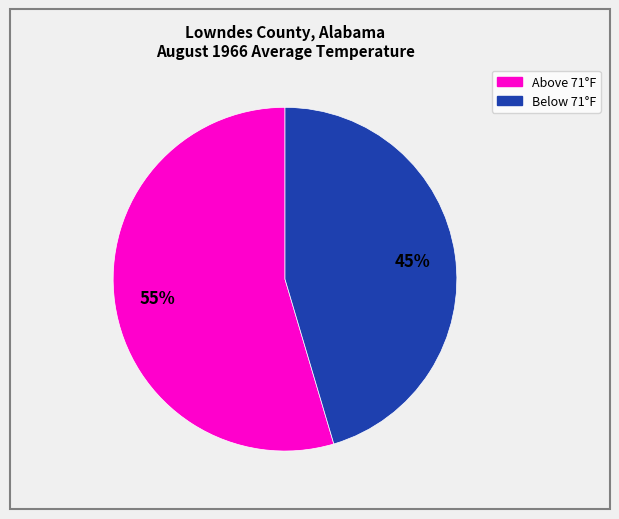

To the nearest percent, what is the average slice percentage?

50%